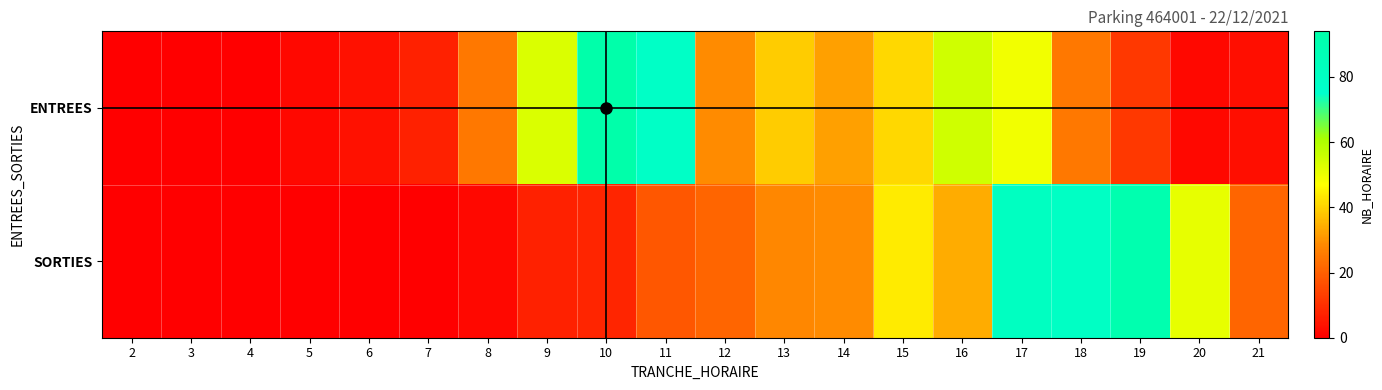

What is the total value across all series at 7?

7